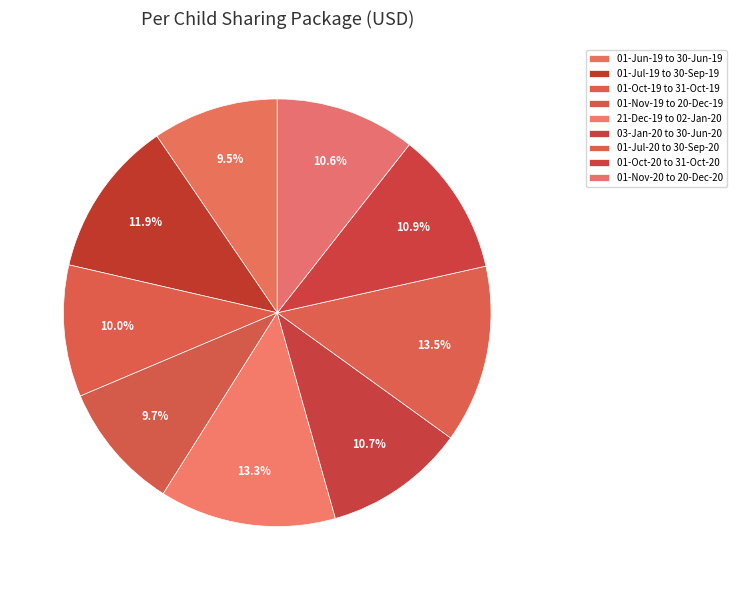

What is the ratio of the value at 03-Jan-20 to 30-Jun-20 to the value at 01-Oct-20 to 31-Oct-20?

1.0